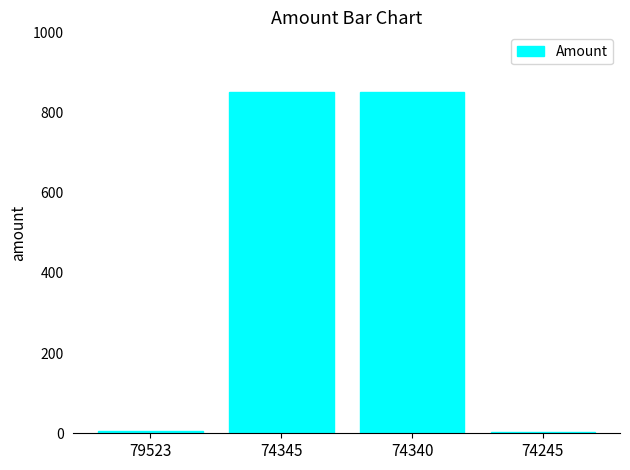

What is the change in value from 74340 to 74245?

-848.1